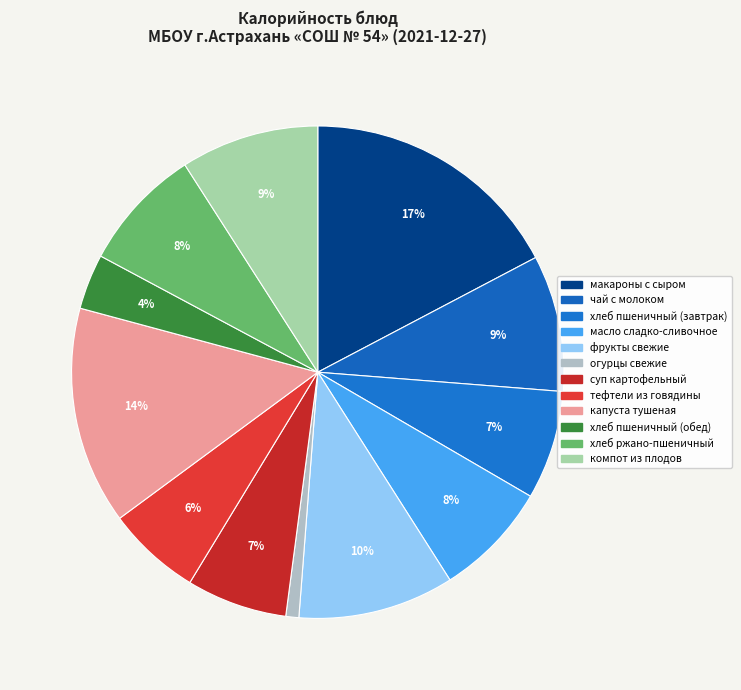

Combined, do тефтели из говядины and хлеб пшеничный (завтрак) account for over 50%?

No